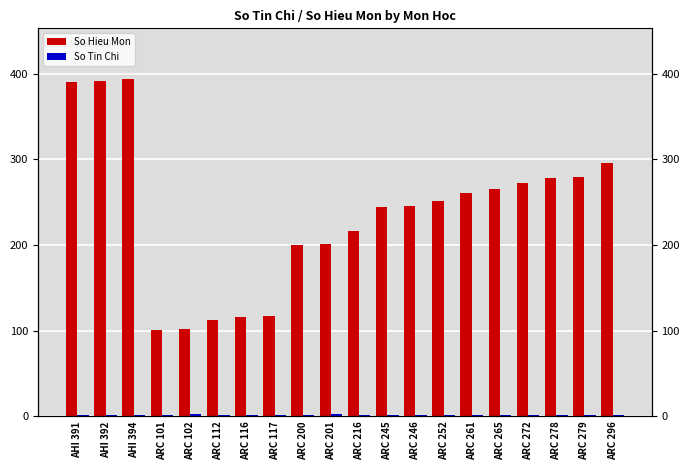

What is the difference between the So Hieu Mon values at ARC 246 and ARC 261?

15